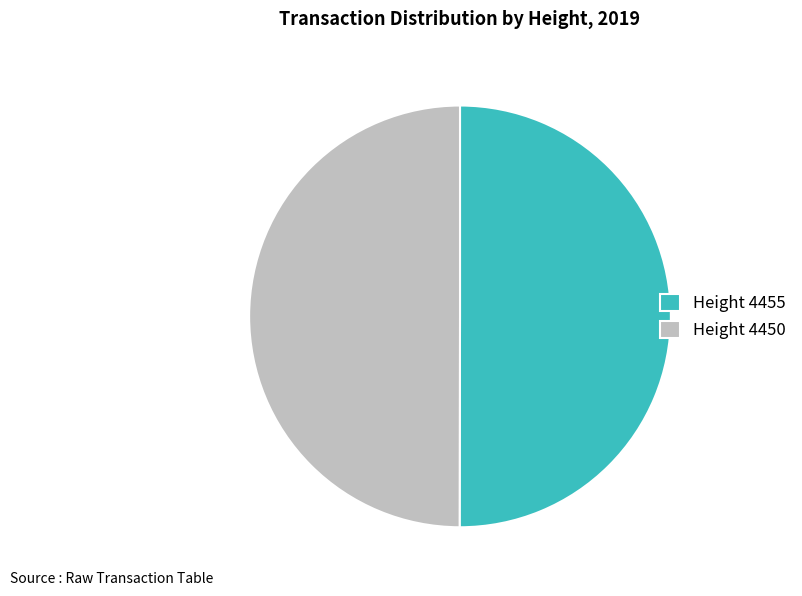

The Height 4455 slice represents 50% of the pie. True or false?

True